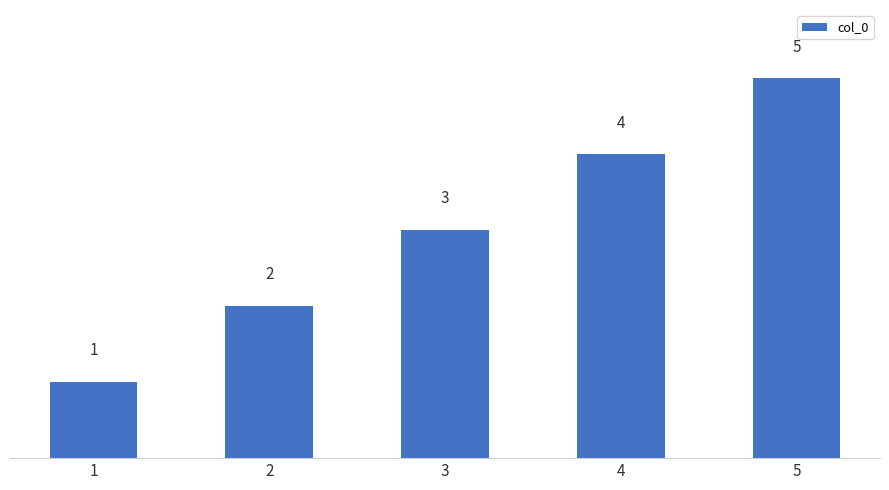

List the labels in order of value, smallest first.

1, 2, 3, 4, 5